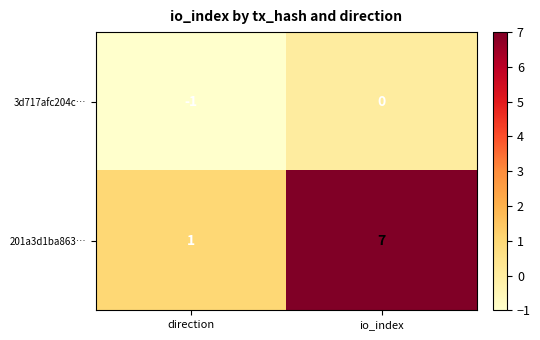

Which series has the largest total across all categories?

201a3d1ba863…